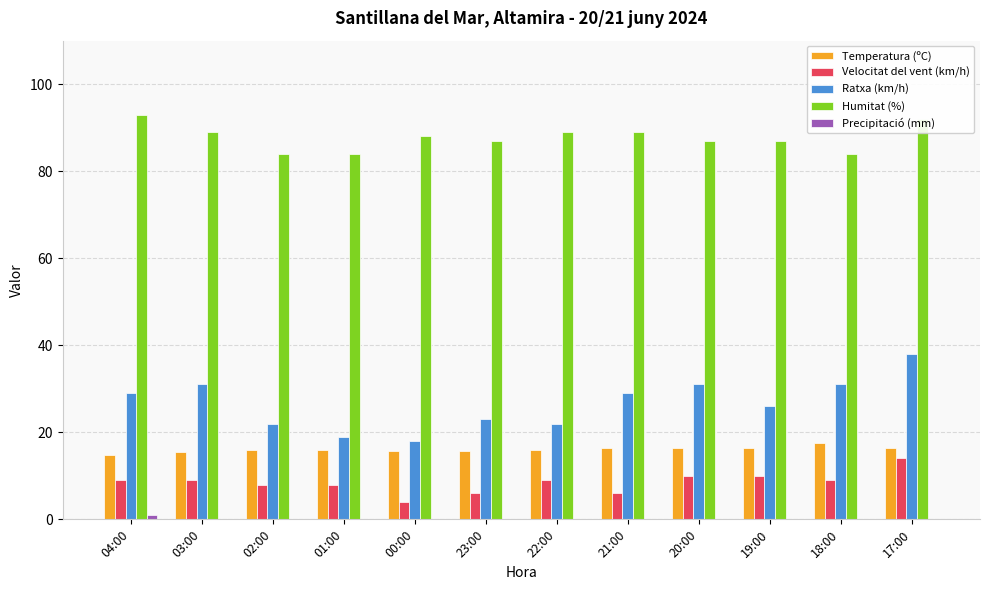

What is the sum of the Ratxa (km/h) values at 18:00 and 00:00?

49.0